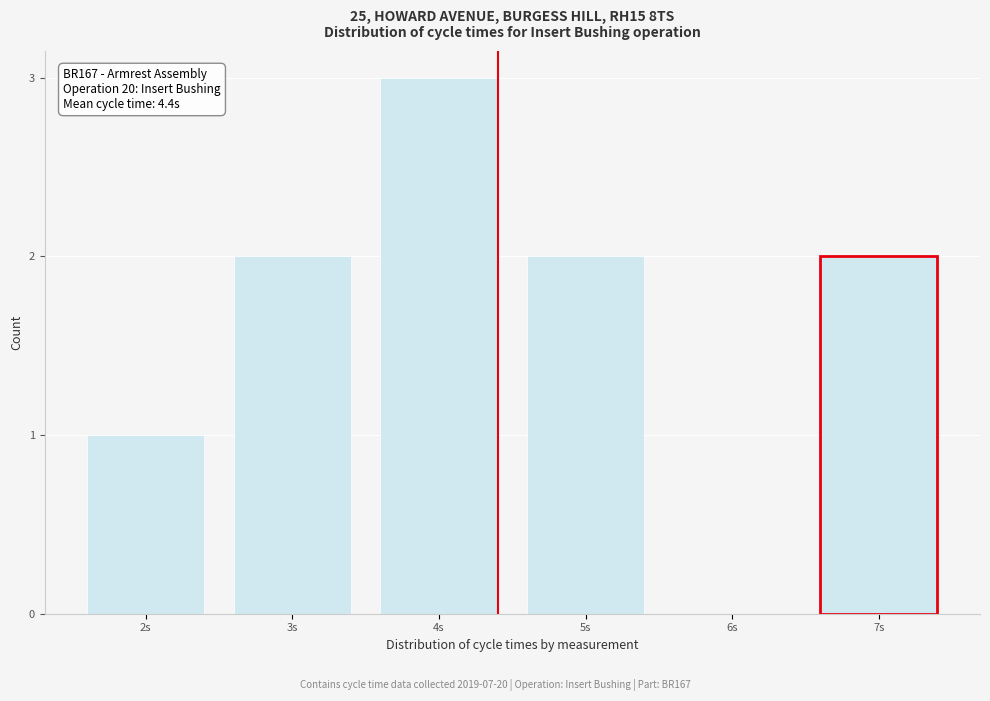

Reading left to right, extract all data points from this chart.

2s=1	3s=2	4s=3	5s=2	6s=0	7s=2